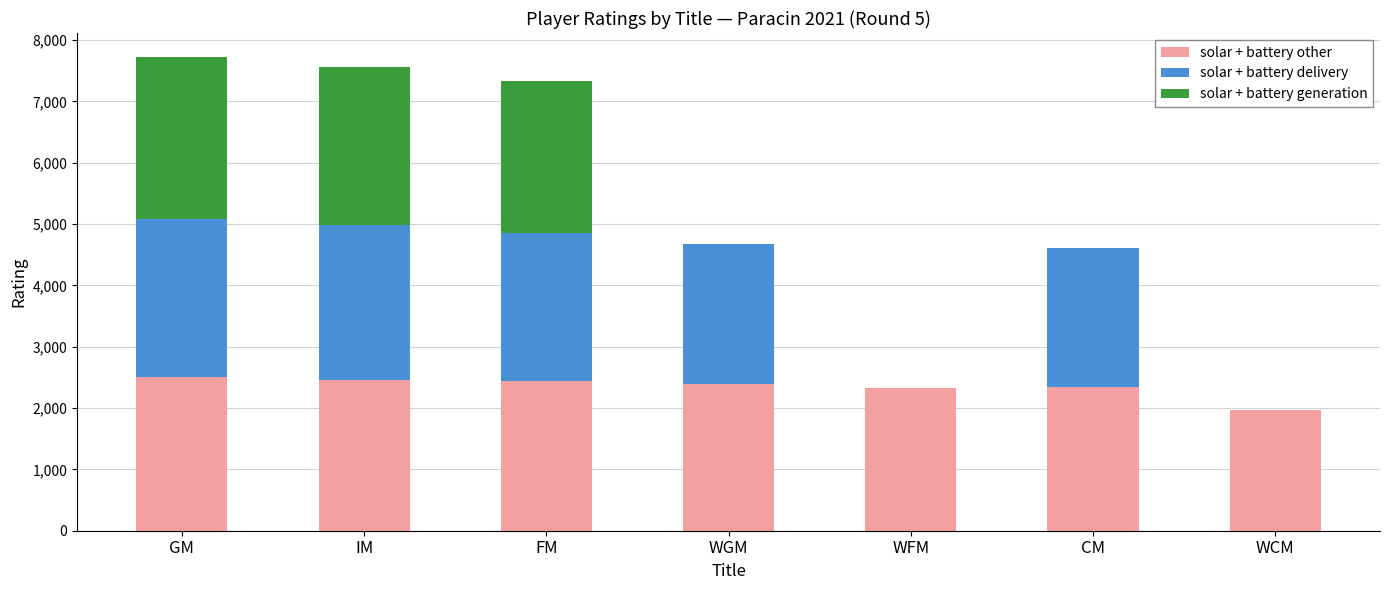

What is the total value across all series at WGM?

4682